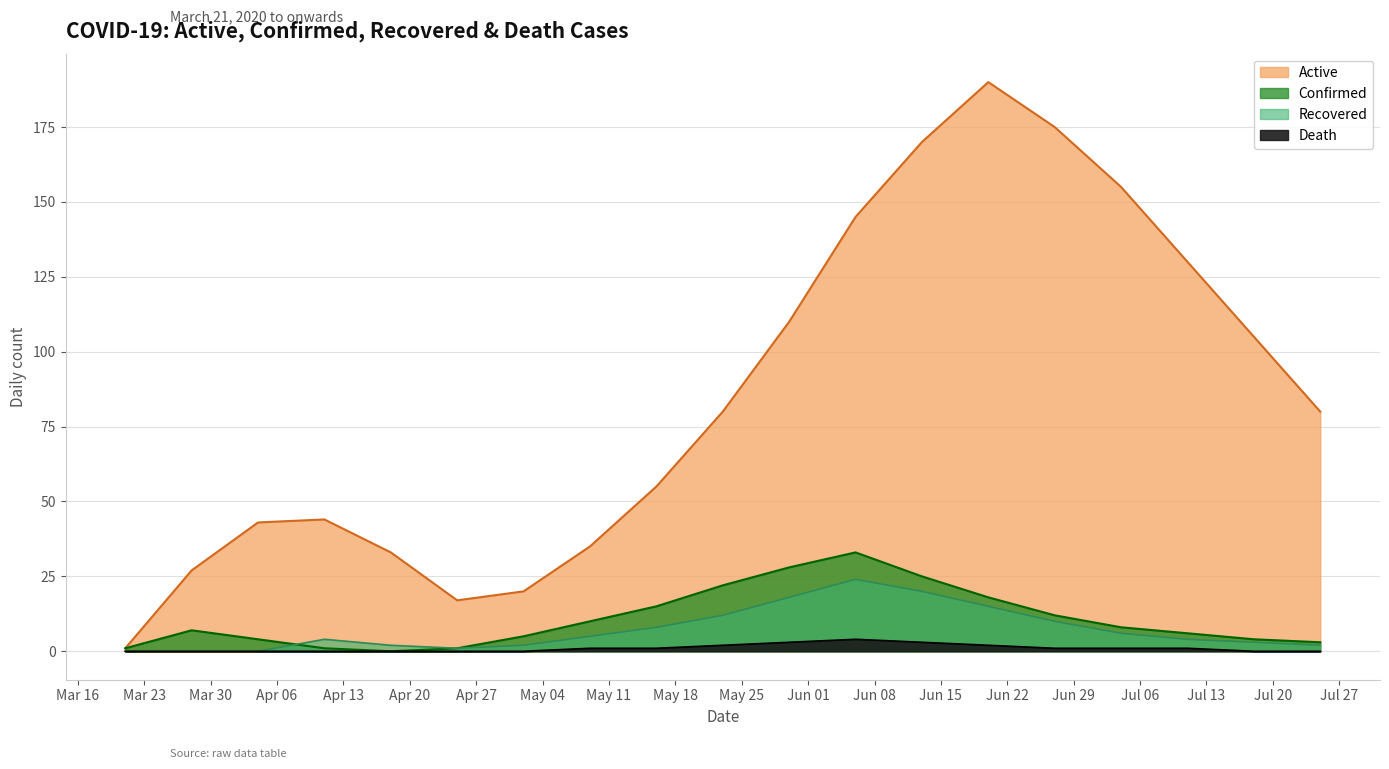

What is the label of the 2nd point from the right?

2020-07-18